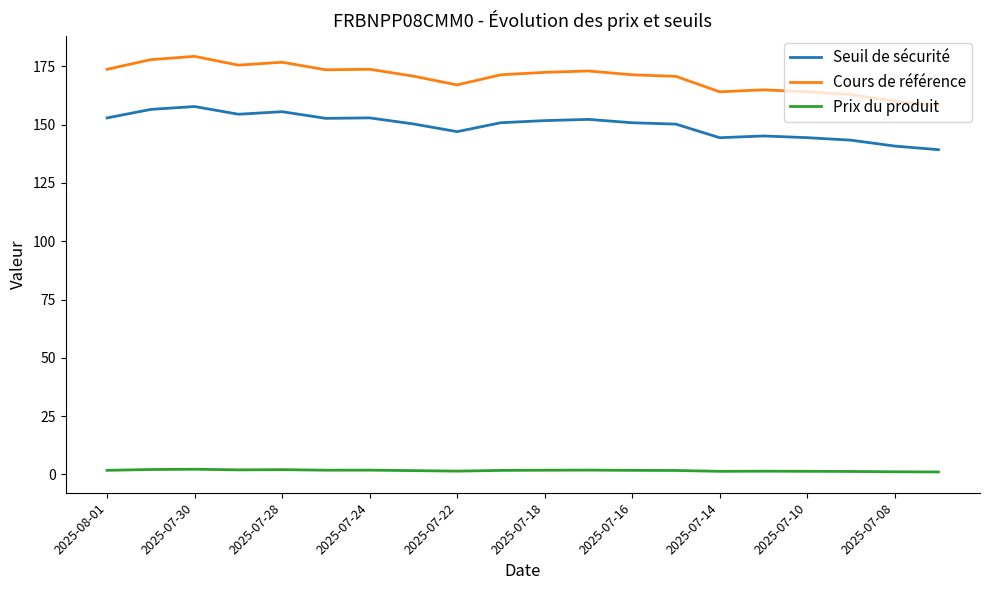

What is the maximum value for Cours de référence?

179.3